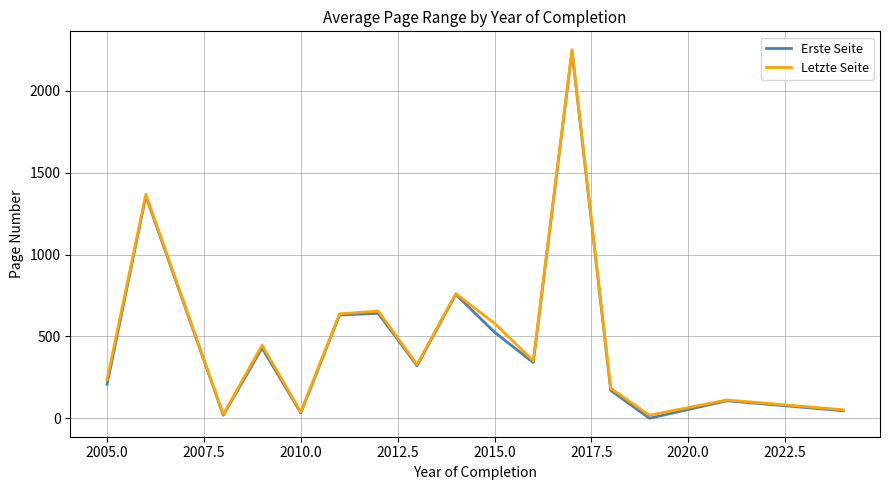

What is the maximum value shown in the chart?

2249.0